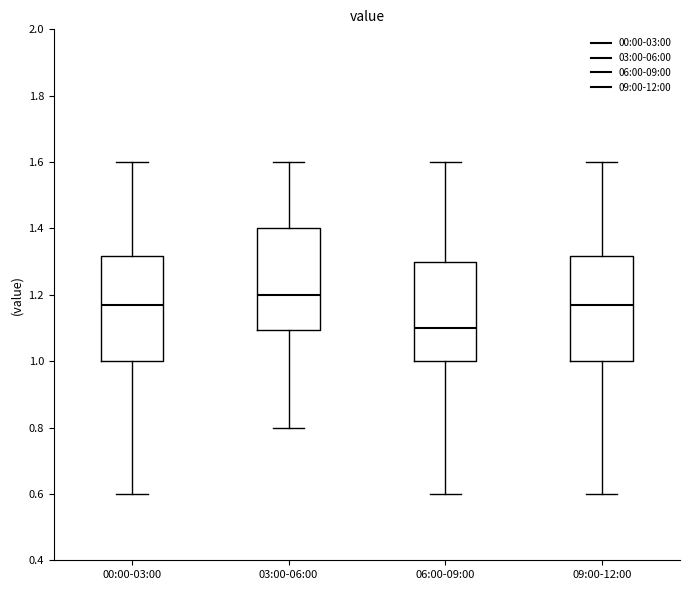

Reading left to right, read every box against the y-axis: the position of its median line, the range the box covers, and the ends of its whiskers. The values are not printed on the chart, so give them approximately, as read against the axis.

00:00-03:00: median 1.18, box 1.00 to 1.32, whiskers 0.60 to 1.60
03:00-06:00: median 1.20, box 1.10 to 1.40, whiskers 0.80 to 1.60
06:00-09:00: median 1.10, box 1.00 to 1.30, whiskers 0.60 to 1.60
09:00-12:00: median 1.18, box 1.00 to 1.32, whiskers 0.60 to 1.60